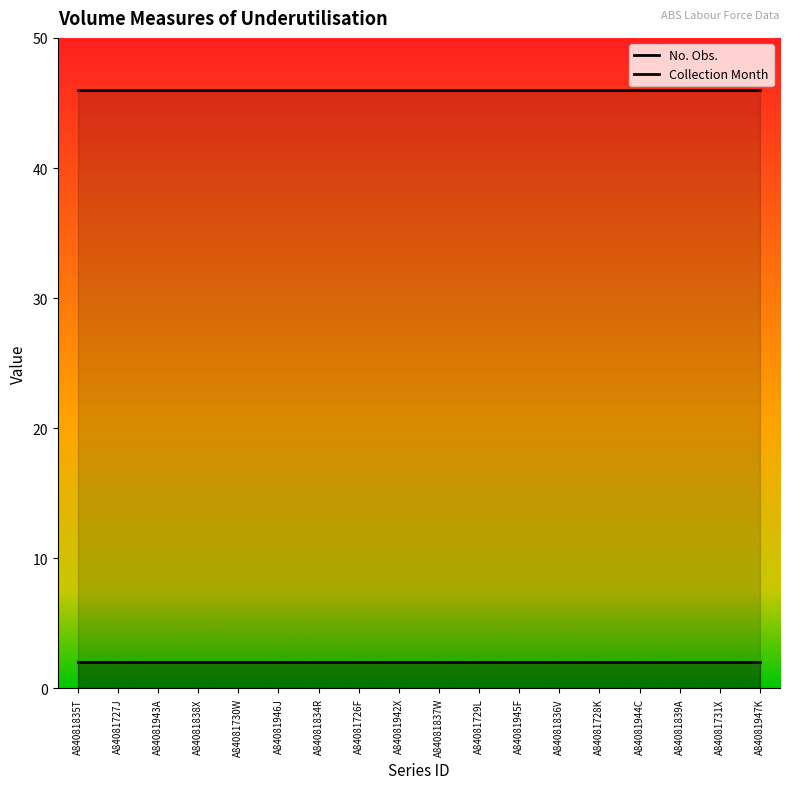

The Collection Month series shows 2 at A84081728K. True or false?

True